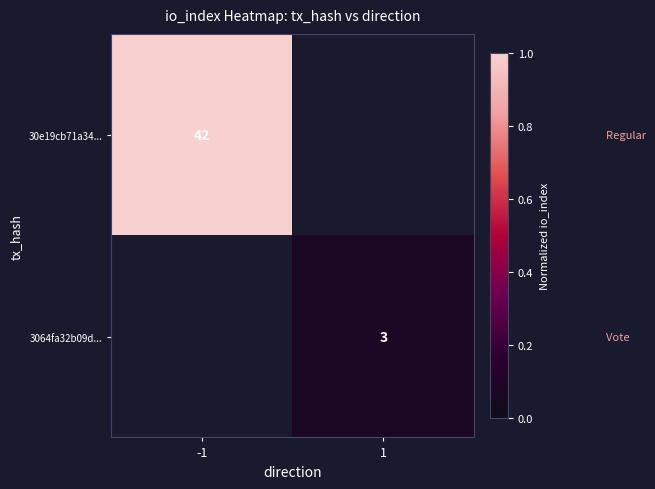

The value of 30e19cb71a34... at -1 is 42. True or false?

True